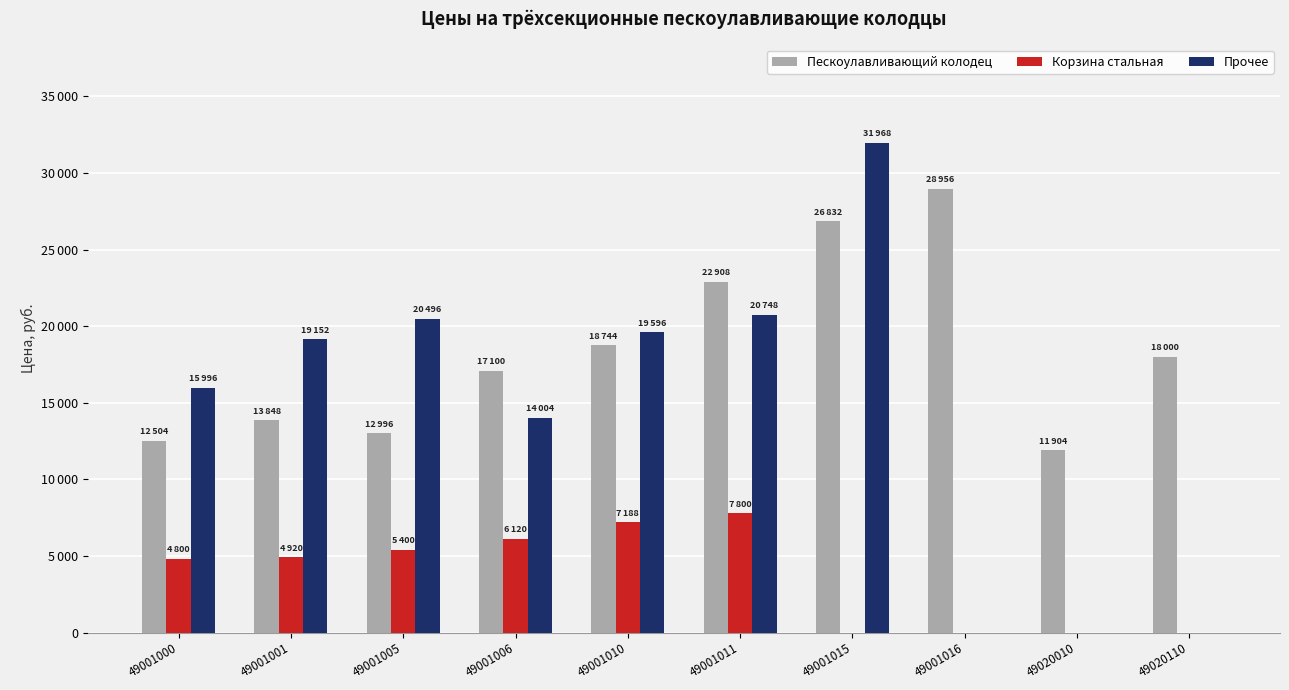

What are all the series names shown in the legend?

Пескоулавливающий колодец, Корзина стальная, Прочее